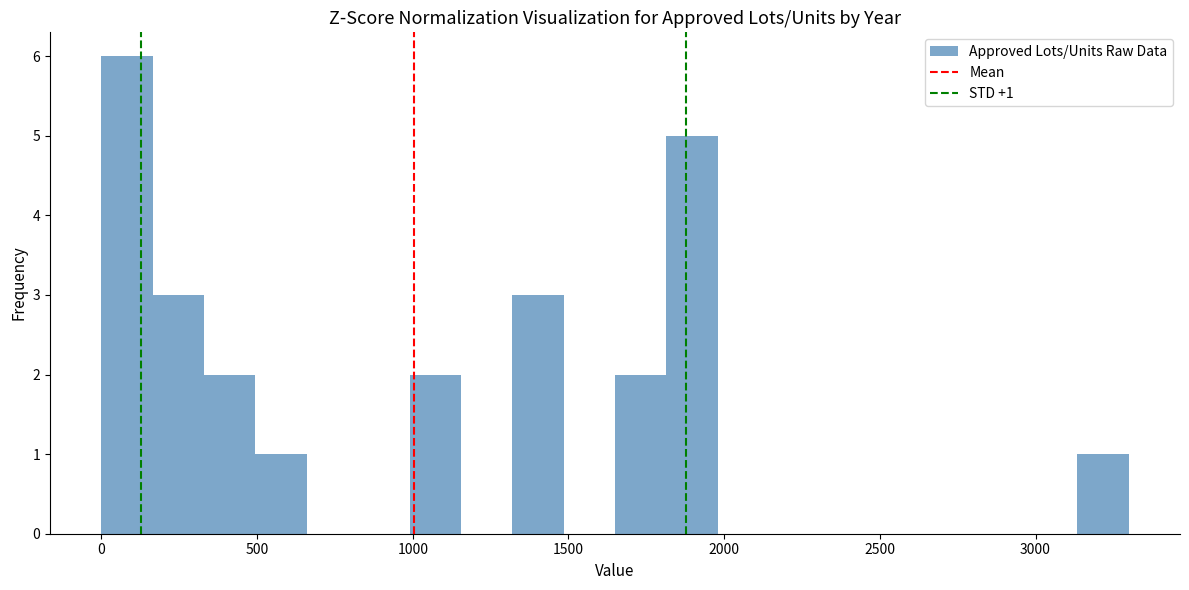

Read against the x-axis, roughly where is the centre of the tallest bar?

100